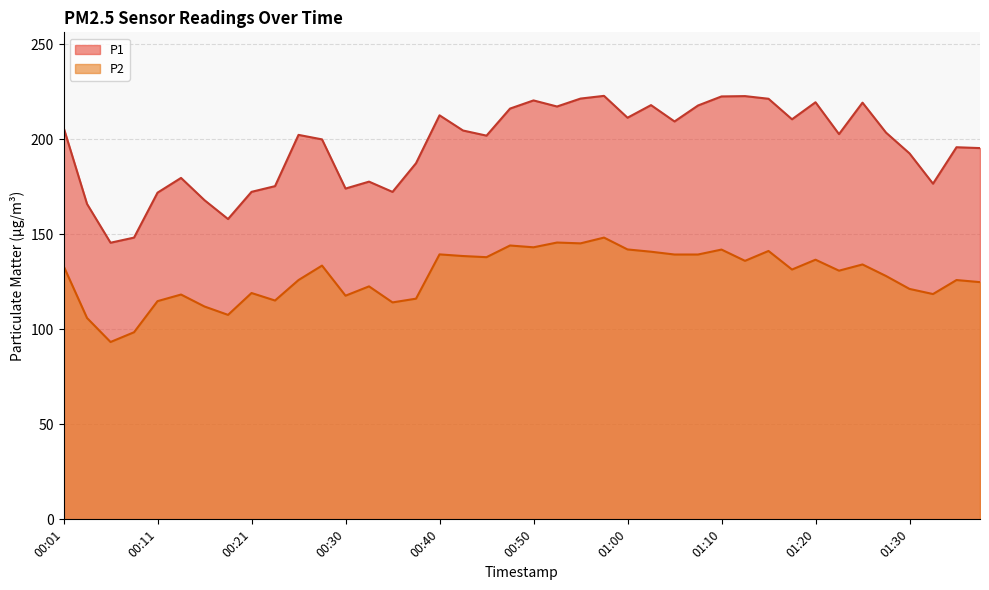

Which series has the widest spread of values?

P1